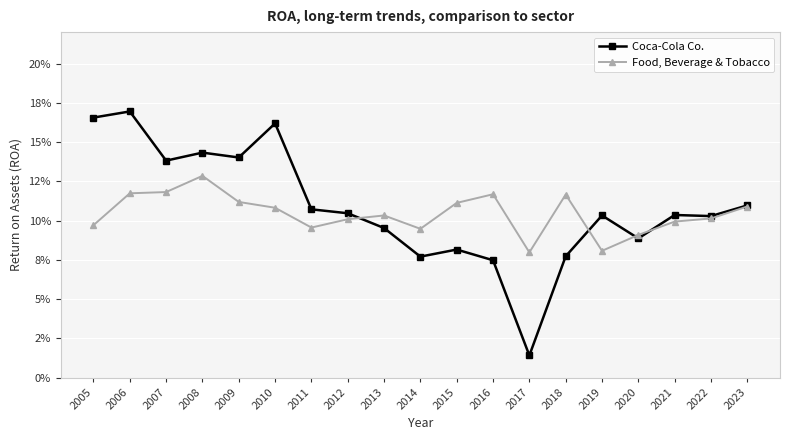

Which series has the largest total across all categories?

Coca-Cola Co.